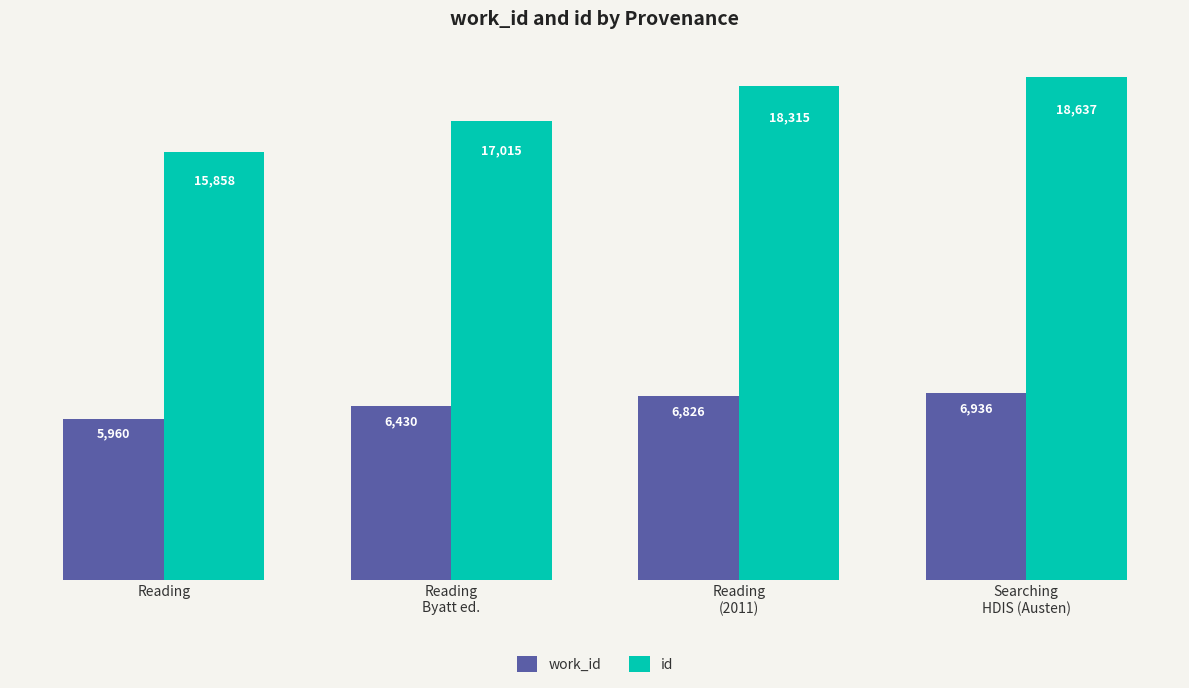

How many bars are there in total?

8